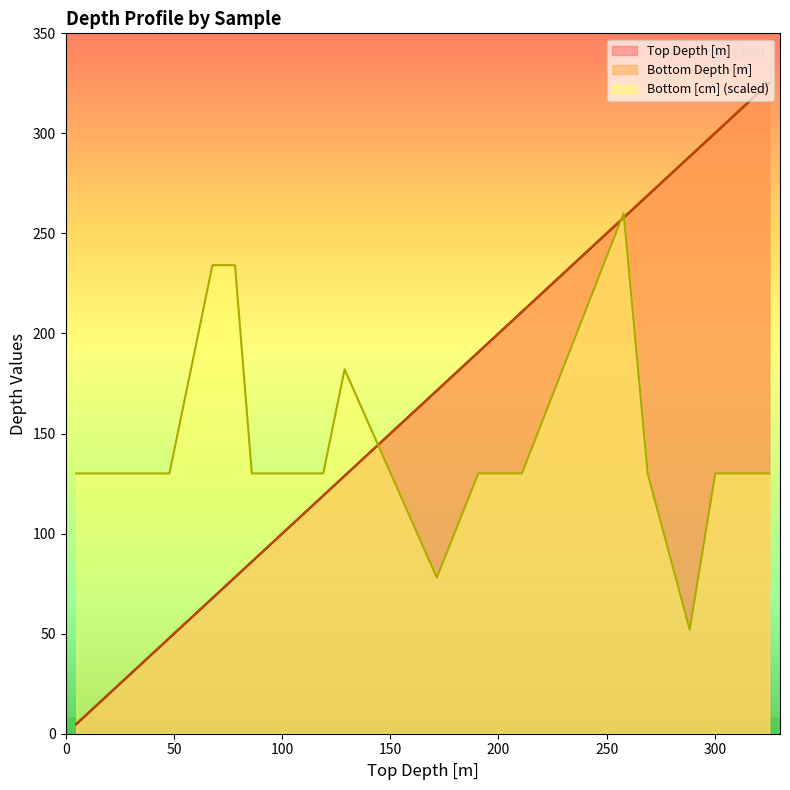

What is the value of the Bottom Depth [m] point at the 19th from the left?

4.9